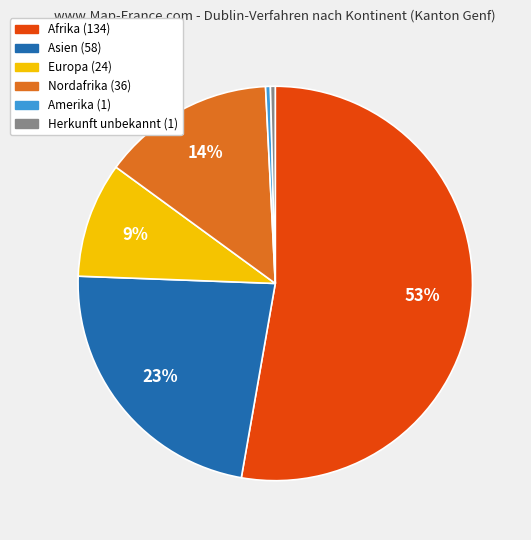

To the nearest percent, what is the average slice percentage?

17%